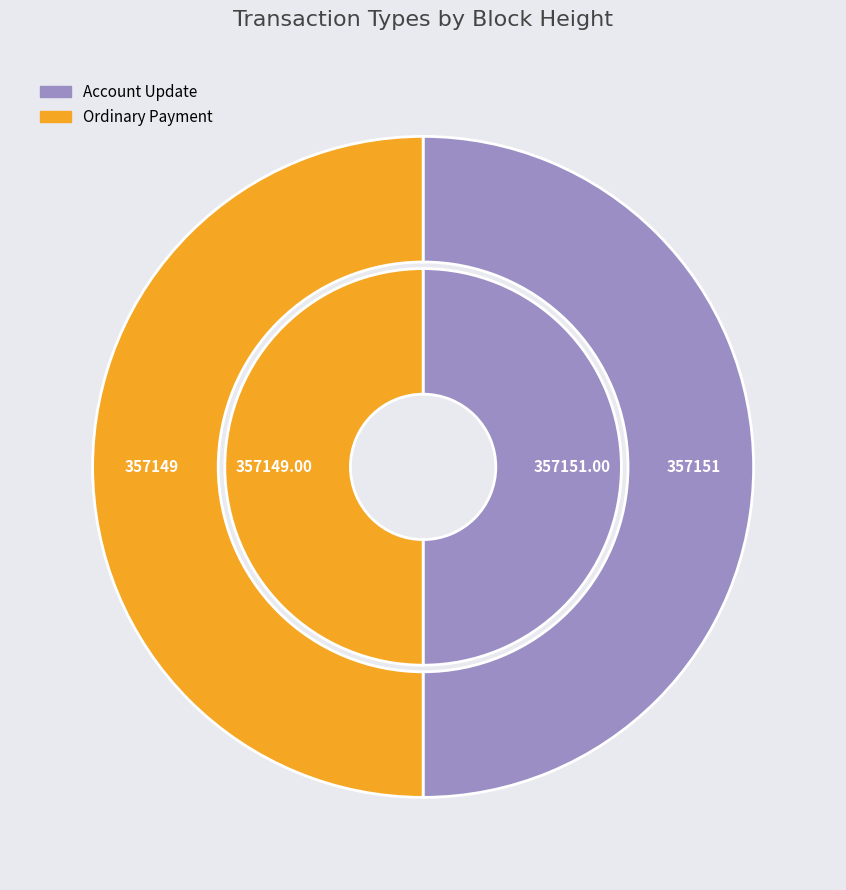

To the nearest percent, what is the combined percentage of Ordinary Payment (357149) and Account Update (357151)?

100%